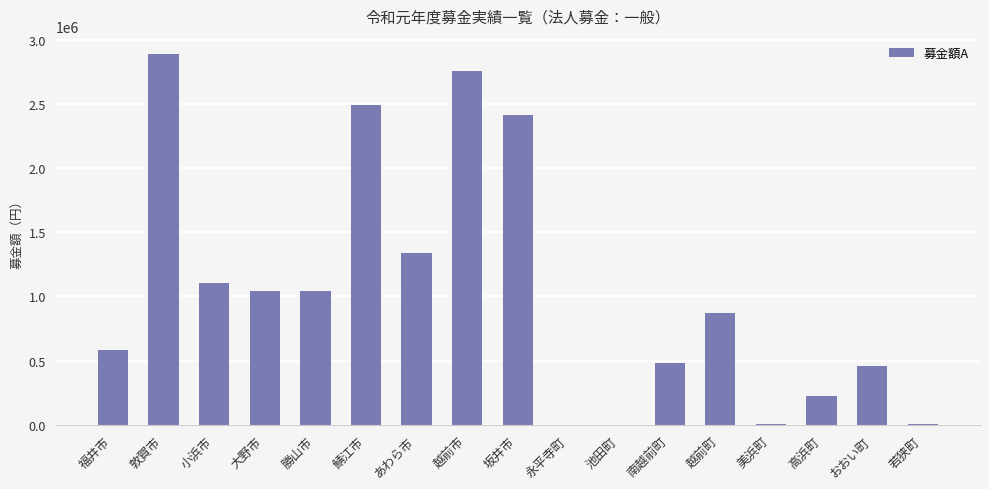

What is the approximate value at 福井市?

579918